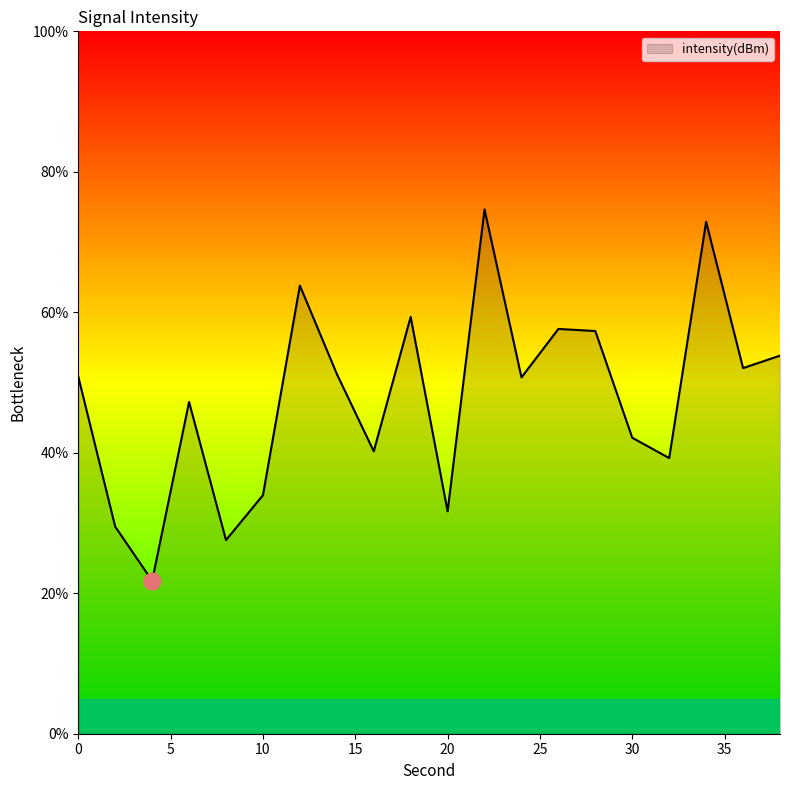

What is the smallest value displayed?

21.8